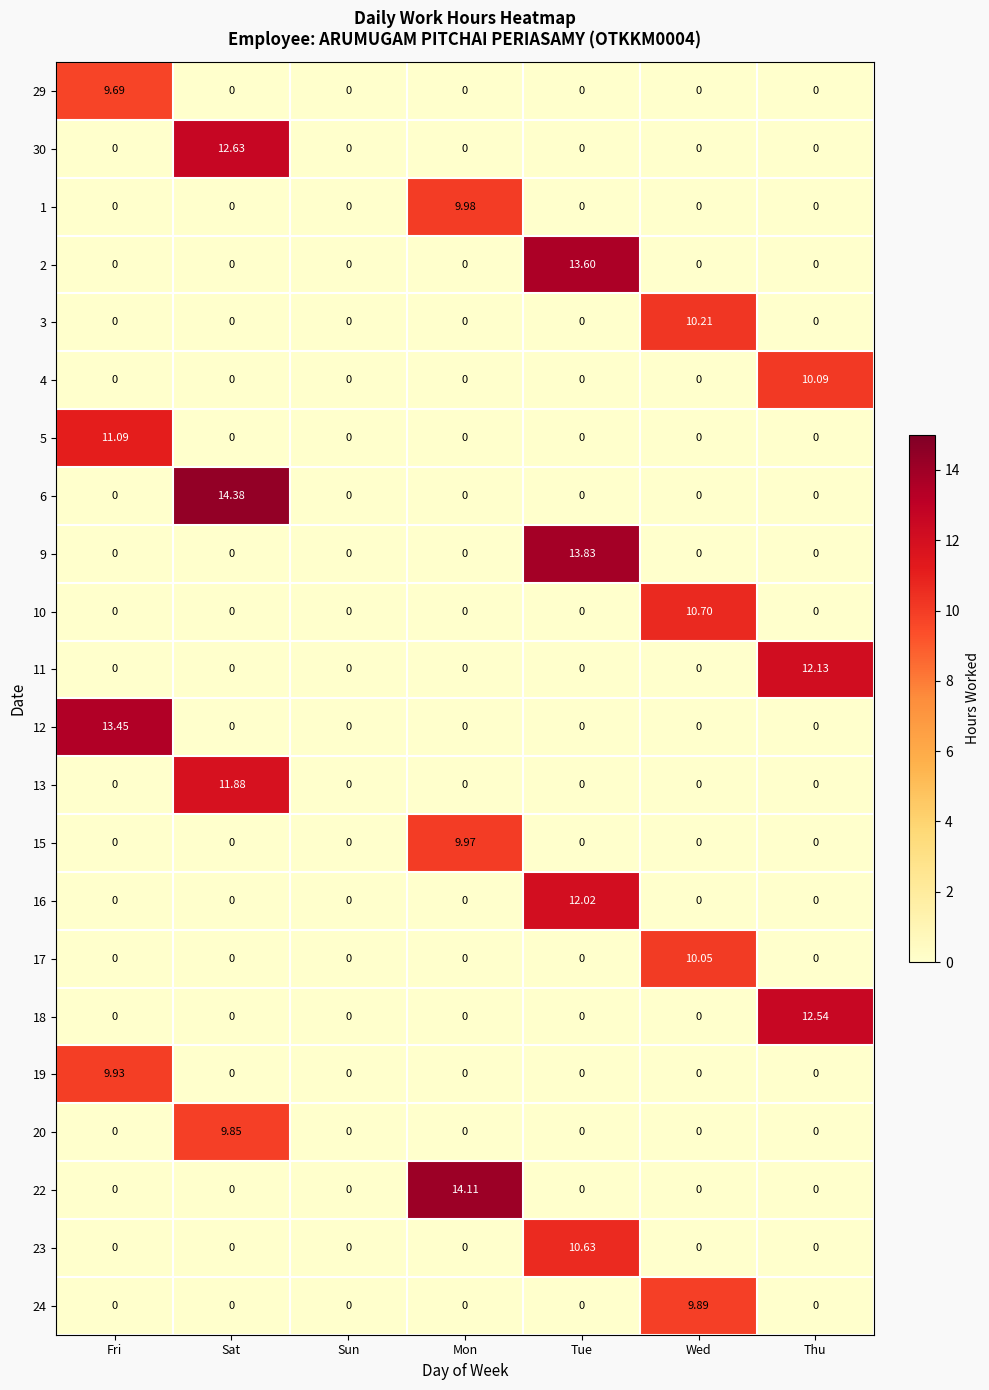

At which category does the chart reach its peak across all series?

Sat